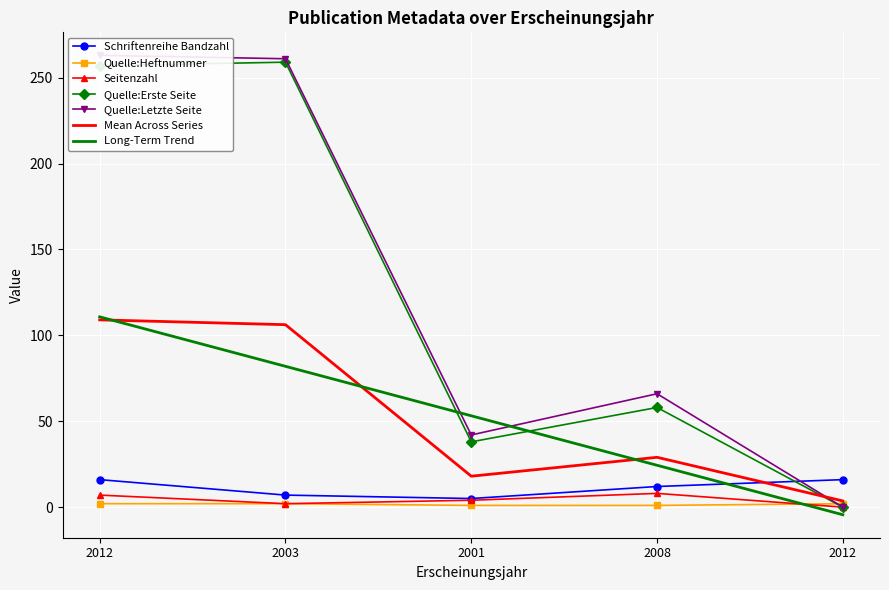

True or false: Quelle:Heftnummer has more than 0 interior local peaks.

False